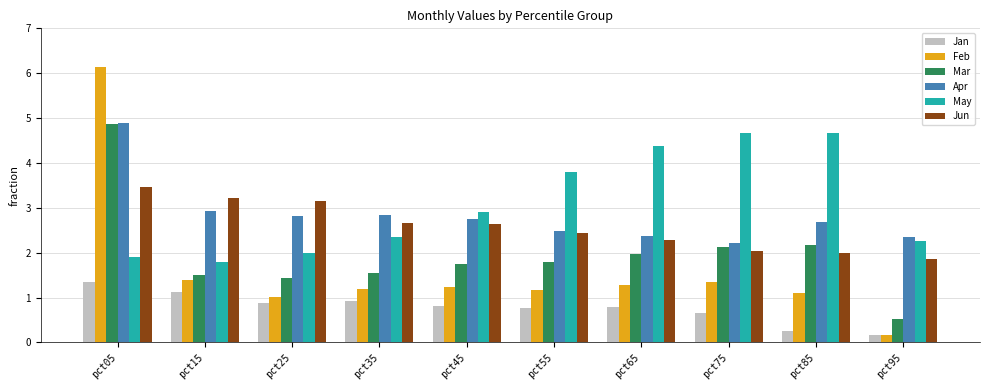

What is the difference between the May values at pct05 and pct75?

2.8